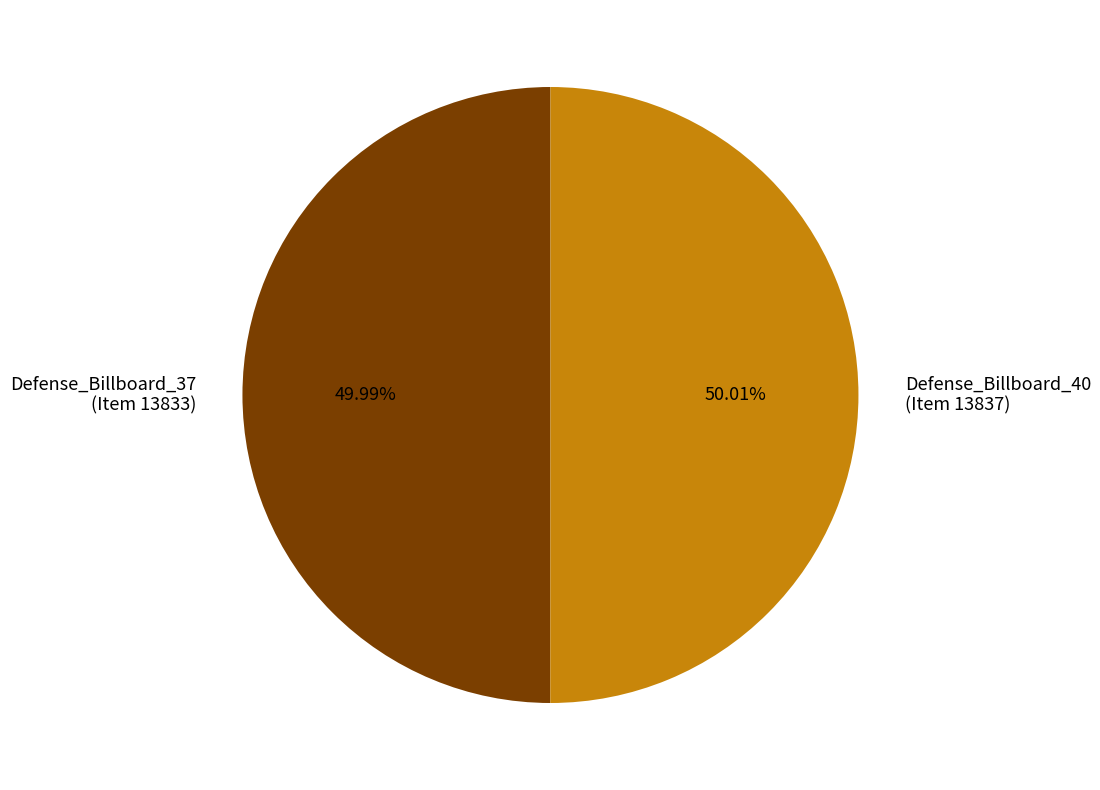

Approximately how many times larger is the value at Defense_Billboard_40 (Item 13837) compared to Defense_Billboard_37 (Item 13833)?

1.0